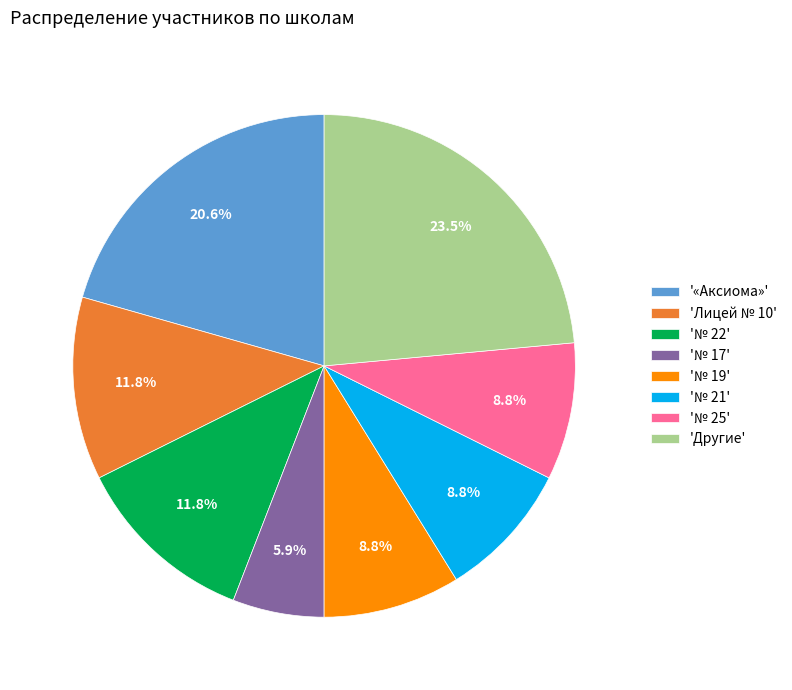

How many slices are in this pie chart?

8